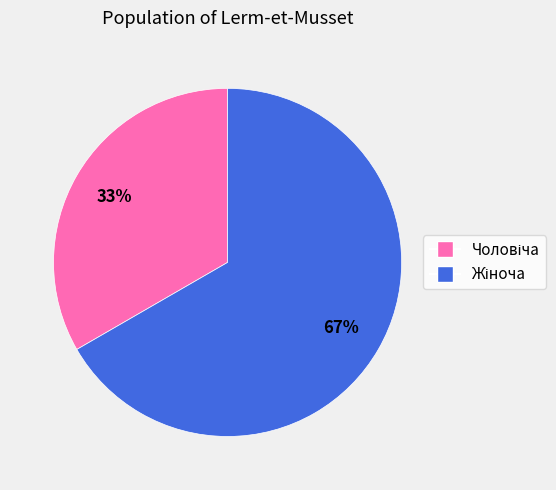

Is there any slice that represents more than half of the pie?

Yes